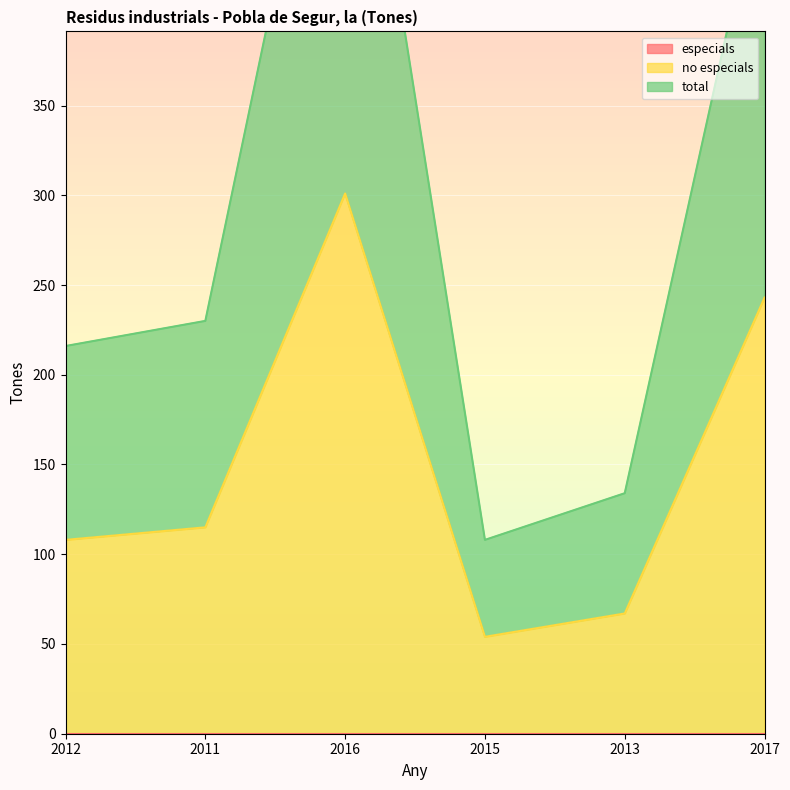

True or false: no especials and total cross at least once.

False